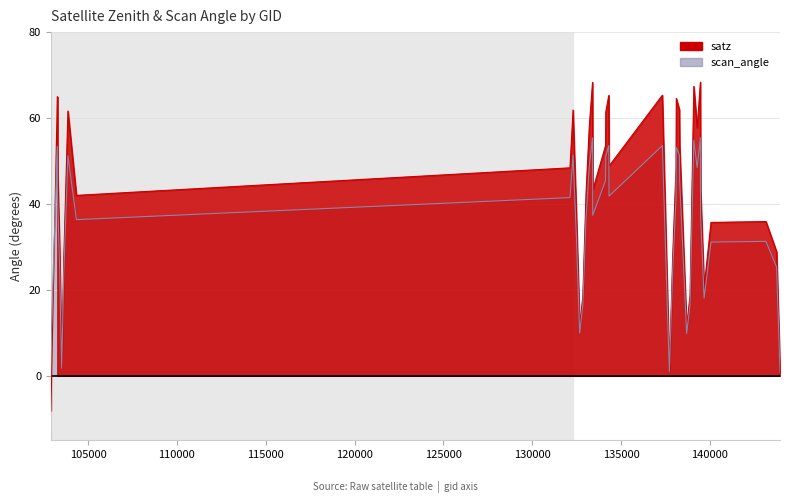

Is it true that scan_angle equals 1.0 at 137715?

True